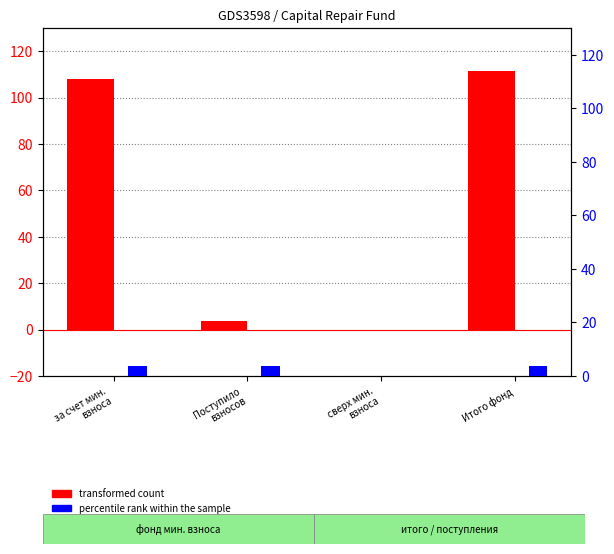

What is the value of the percentile rank within the sample bar at the 1st from the left?

3.6